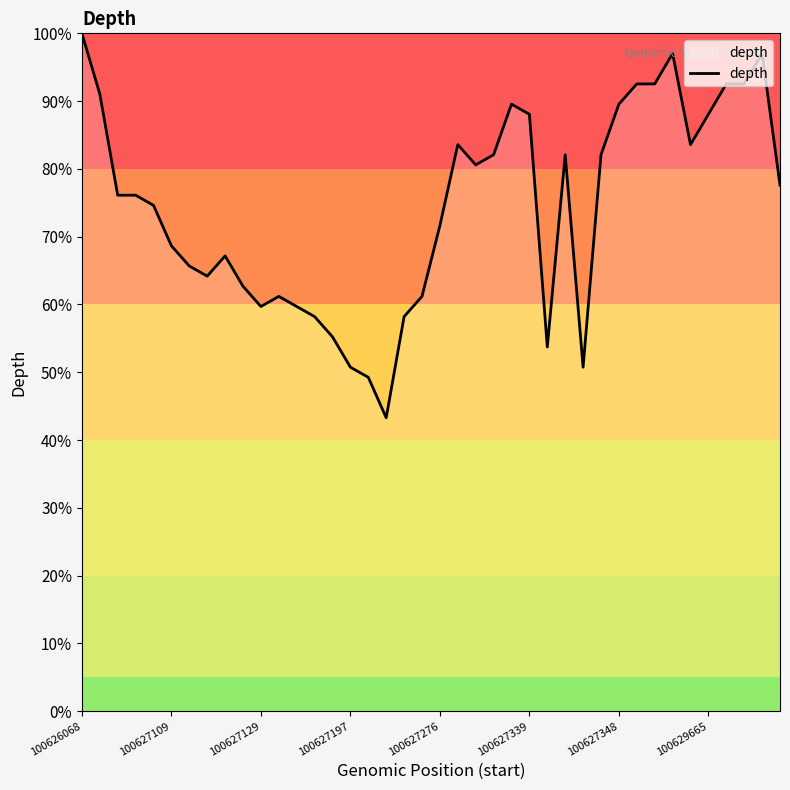

What is the minimum value shown in the chart?

43.3